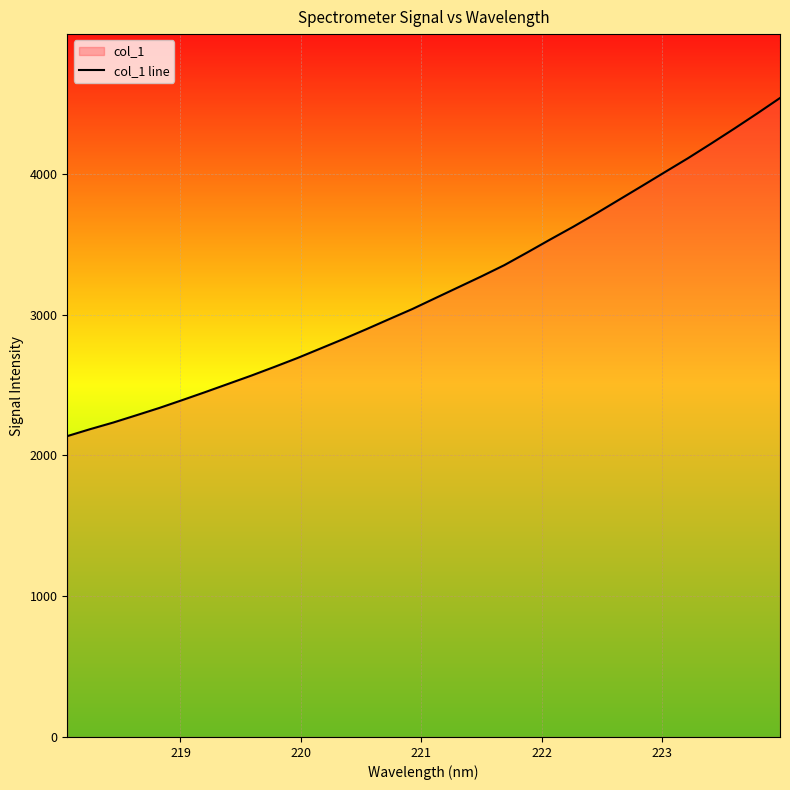

What is the sum of all values?

101499.7